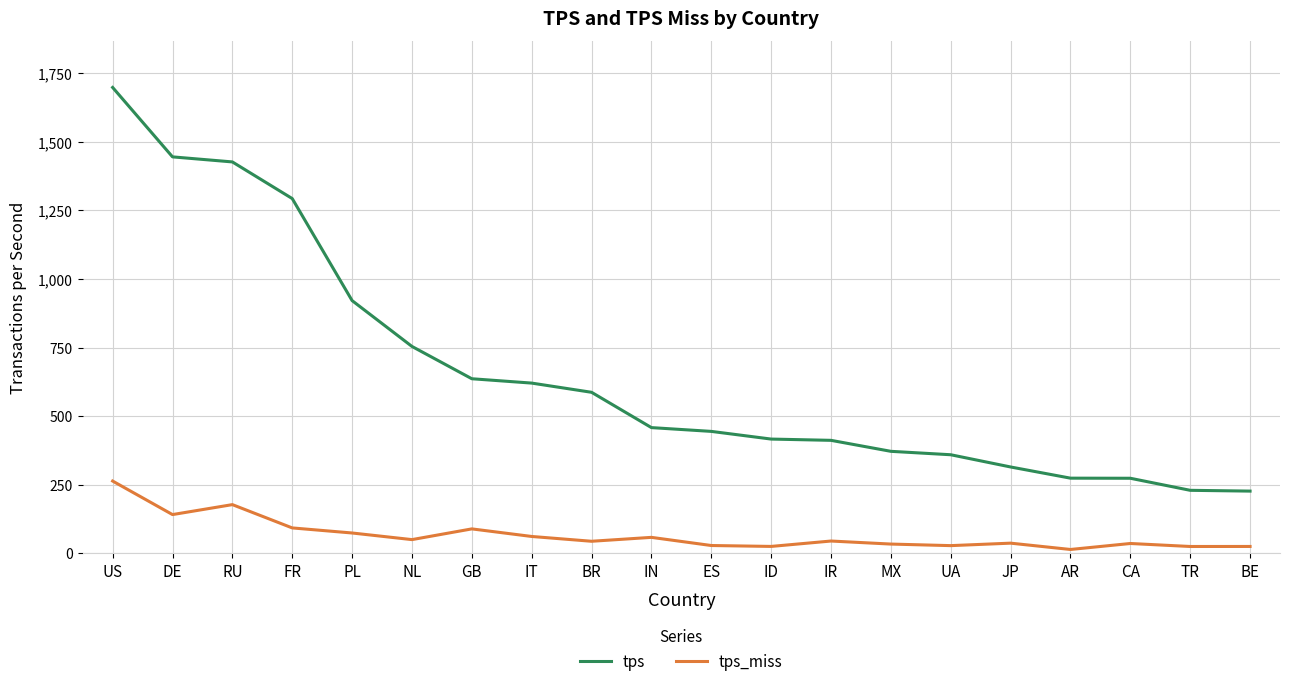

True or false: tps and tps_miss cross at least once.

False